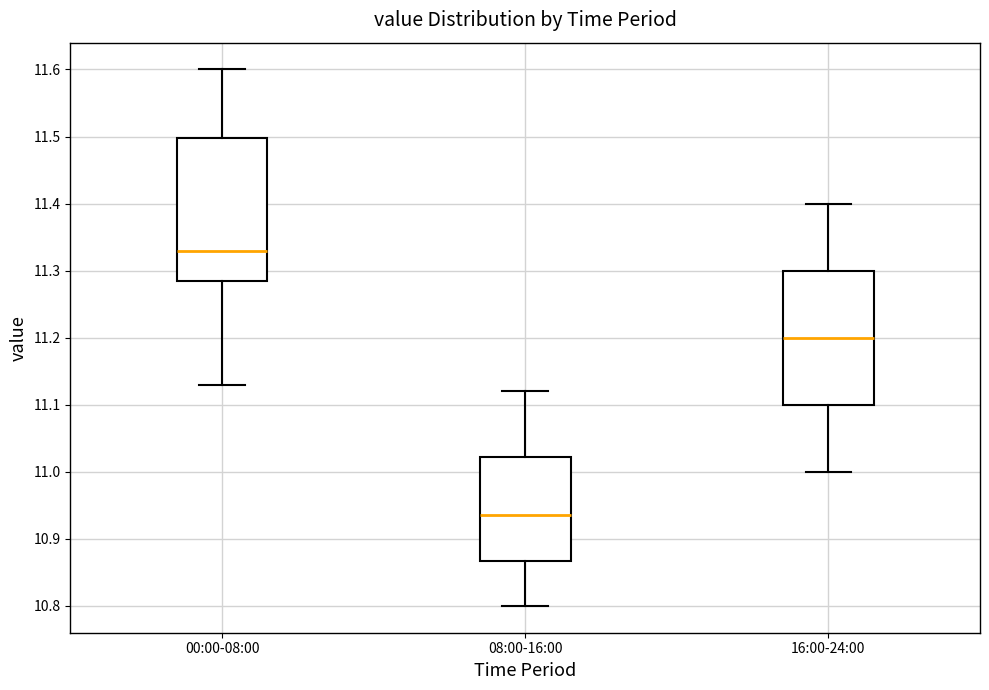

Which box has the lowest median line?

08:00-16:00